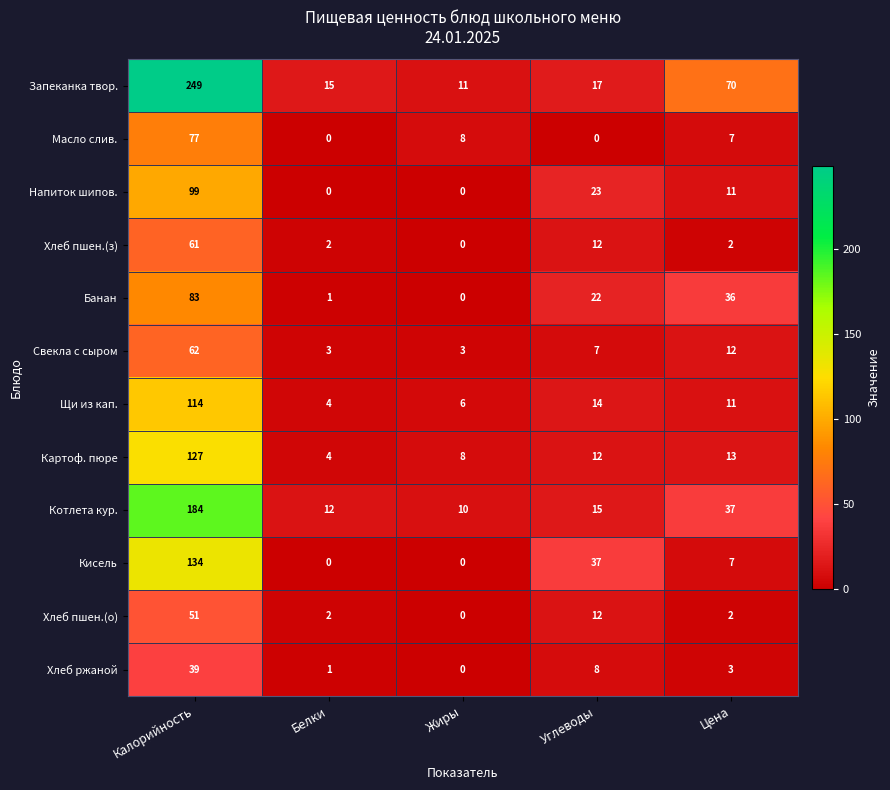

What is the greatest value displayed?

249